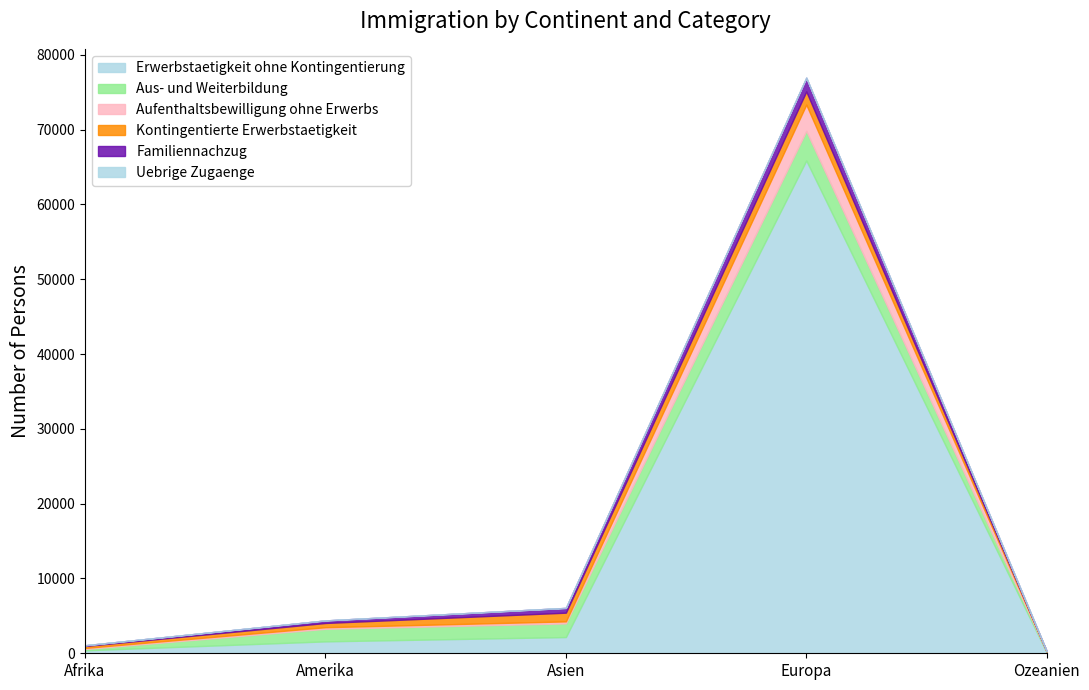

Where is the first local maximum for Uebrige Zugaenge?

Europa